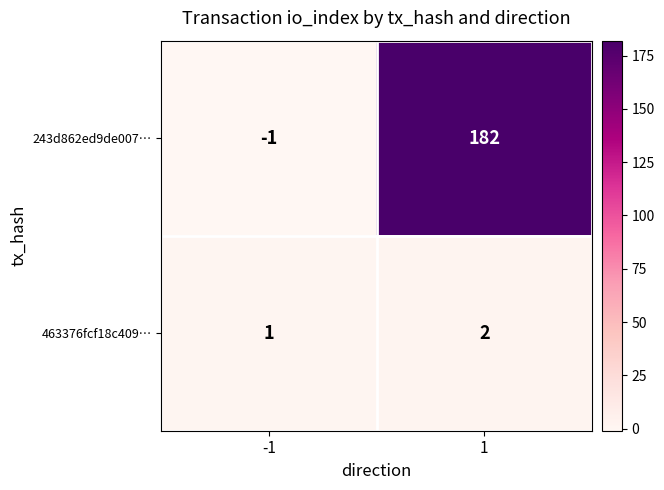

Which label corresponds to the smallest value in the chart?

-1